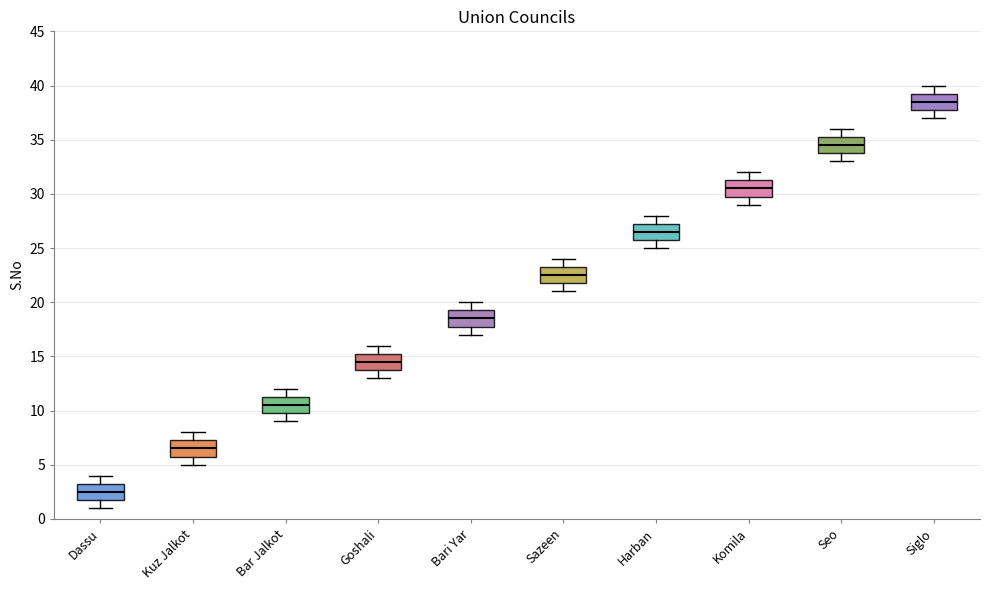

Reading left to right, read every box against the y-axis: the position of its median line, the range the box covers, and the ends of its whiskers. The values are not printed on the chart, so give them approximately, as read against the axis.

Dassu: median 2.5, box 2.0 to 3.5, whiskers 1.0 to 4.0
Kuz Jalkot: median 6.5, box 6.0 to 7.5, whiskers 5.0 to 8.0
Bar Jalkot: median 10.5, box 10.0 to 11.5, whiskers 9.0 to 12.0
Goshali: median 14.5, box 14.0 to 15.5, whiskers 13.0 to 16.0
Bari Yar: median 18.5, box 18.0 to 19.5, whiskers 17.0 to 20.0
Sazeen: median 22.5, box 22.0 to 23.5, whiskers 21.0 to 24.0
Harban: median 26.5, box 26.0 to 27.5, whiskers 25.0 to 28.0
Komila: median 30.5, box 30.0 to 31.5, whiskers 29.0 to 32.0
Seo: median 34.5, box 34.0 to 35.5, whiskers 33.0 to 36.0
Siglo: median 38.5, box 38.0 to 39.5, whiskers 37.0 to 40.0